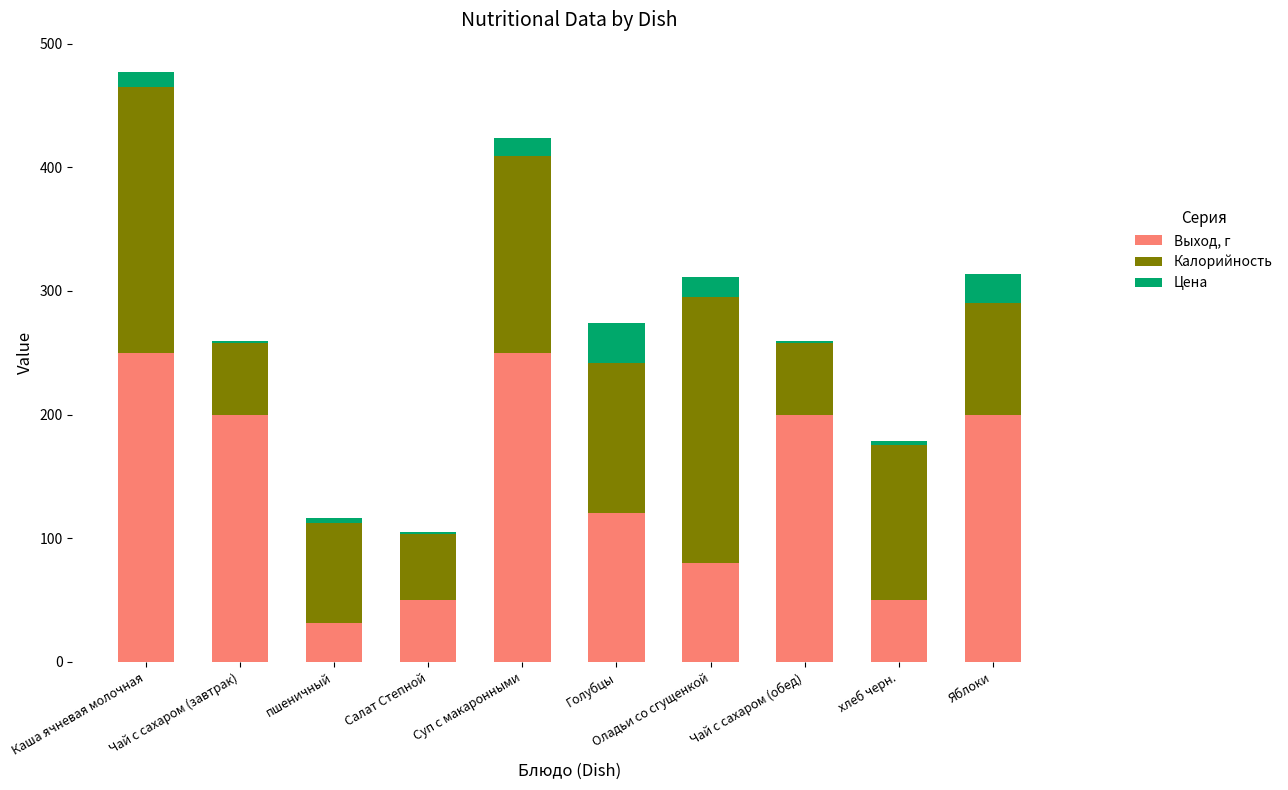

True or false: Выход, г has a value of 31.0 at пшеничный.

True